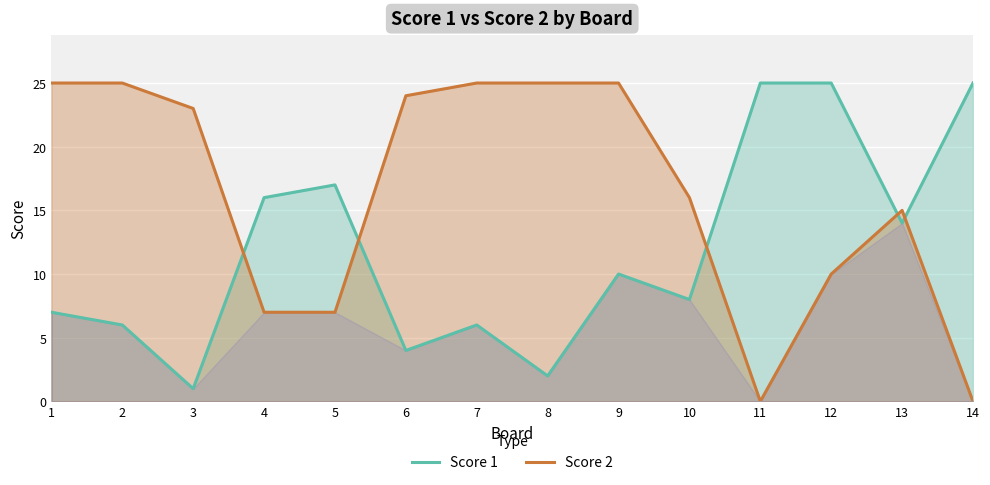

What is the difference between the maximum and second lowest values in the Score 2 series?

25